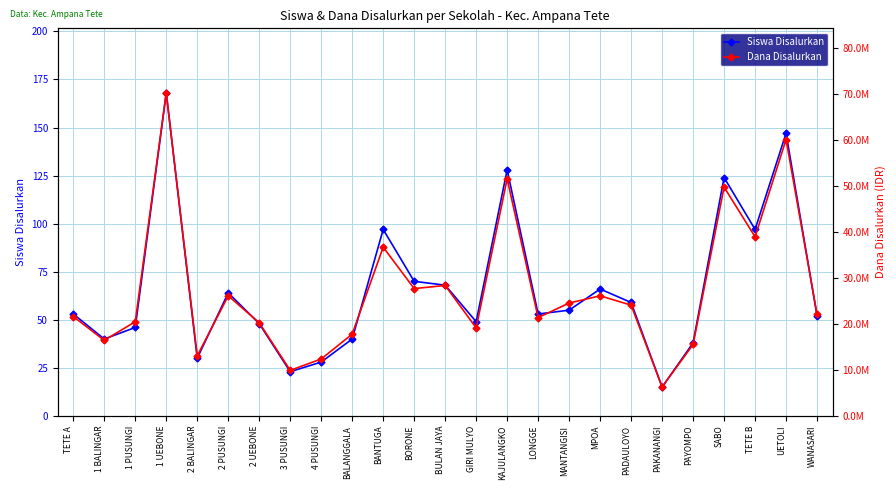

True or false: Dana Disalurkan has a value of 14253560 at 3 PUSUNGI.

False